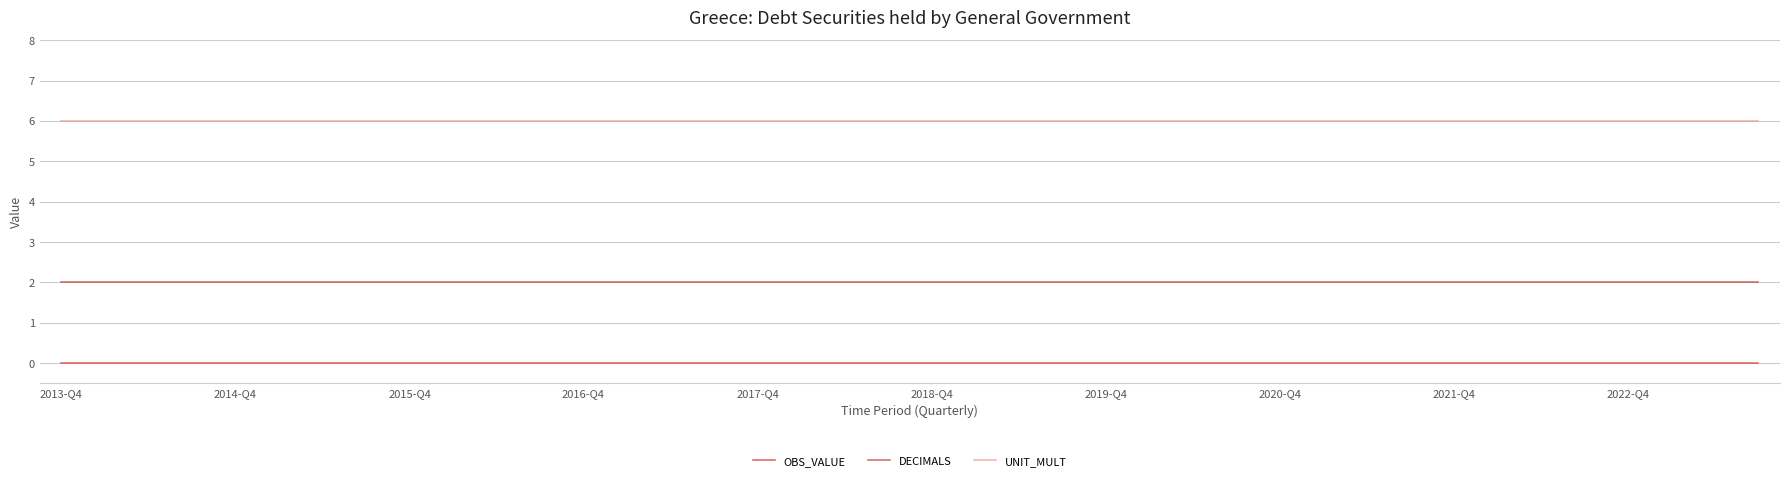

Rank the series by their maximum value, from lowest to highest.

OBS_VALUE, DECIMALS, UNIT_MULT